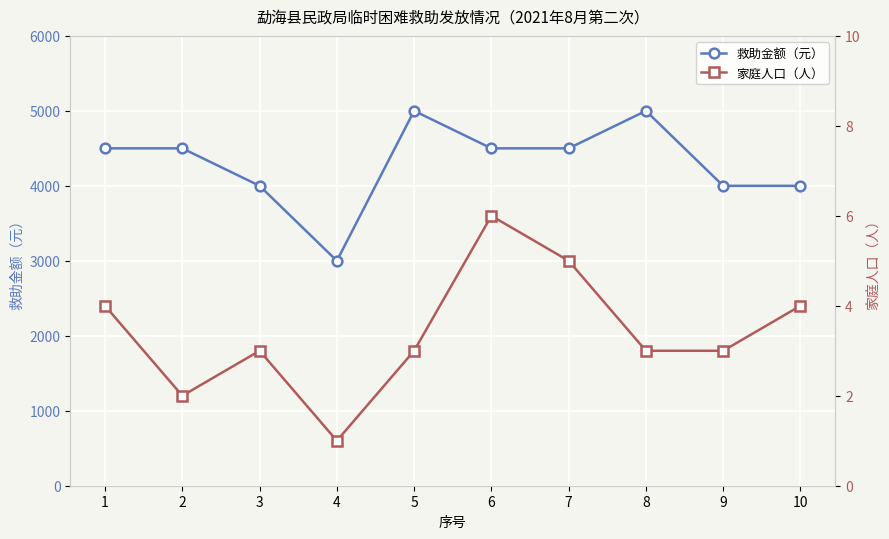

True or false: 救助金额（元） and 家庭人口（人） intersect in this chart.

False